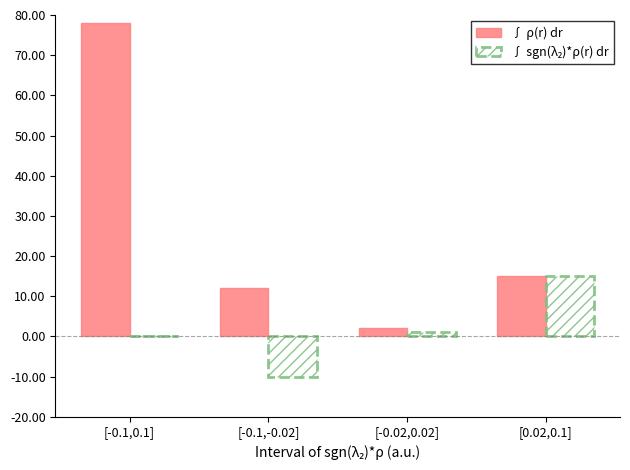

What is the highest value of the ∫ ρ(r) dr series?

78